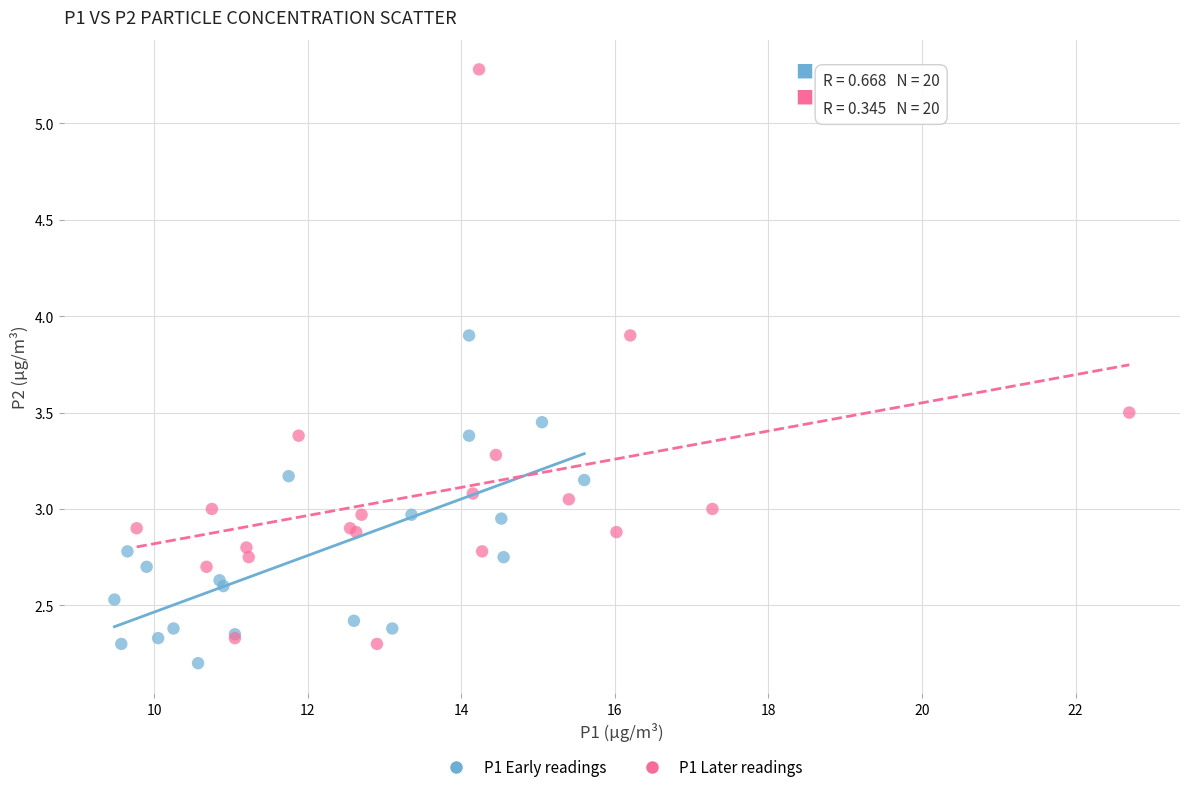

Which series has the widest spread of Y values?

P1 Later readings